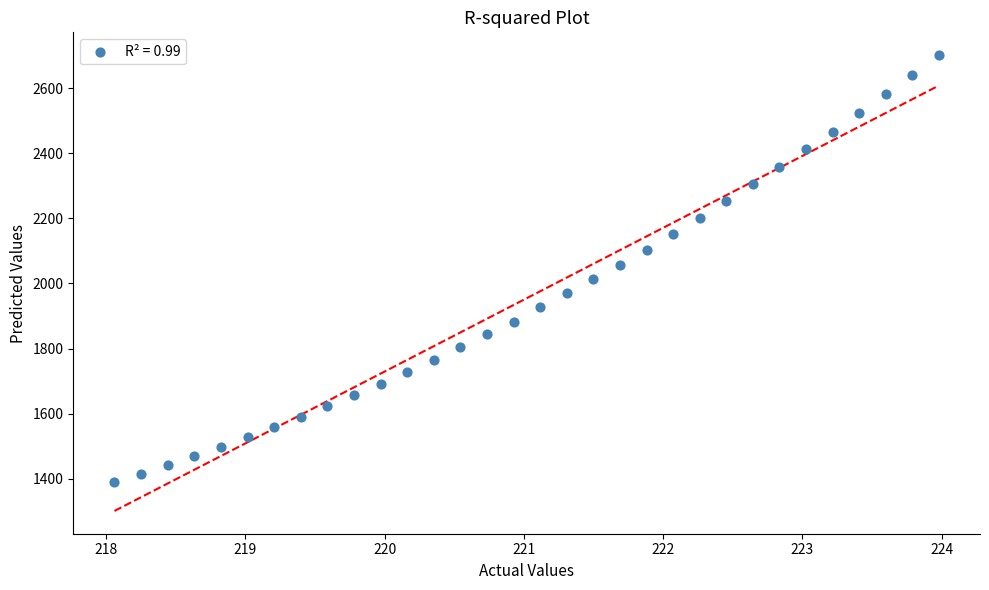

What is the range of Y values (max minus min)?

1310.7